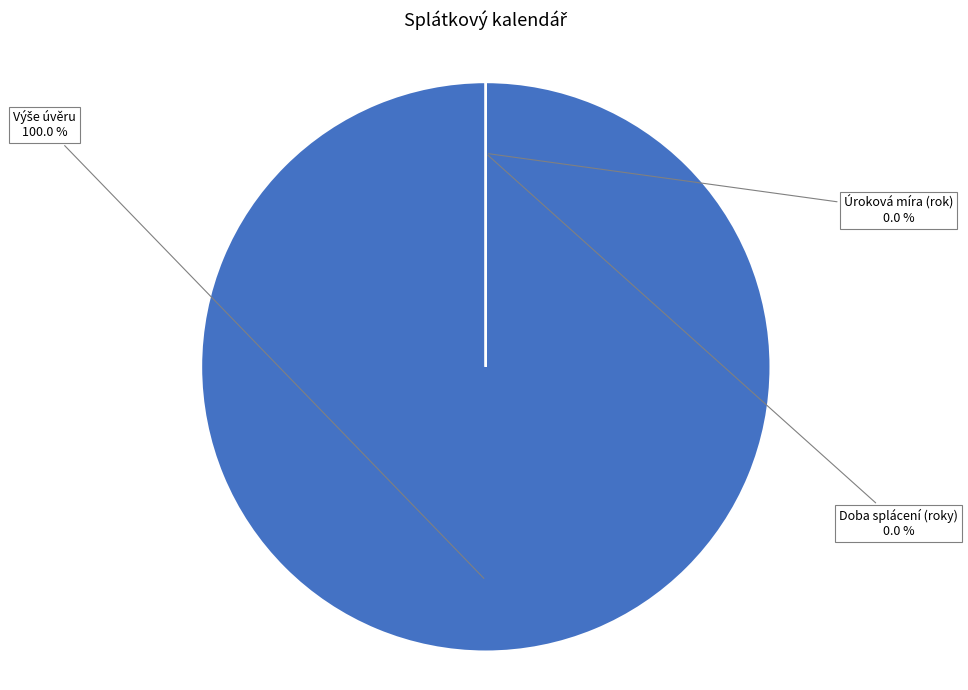

True or false: Doba splácení (roky) accounts for 1% of the total.

False